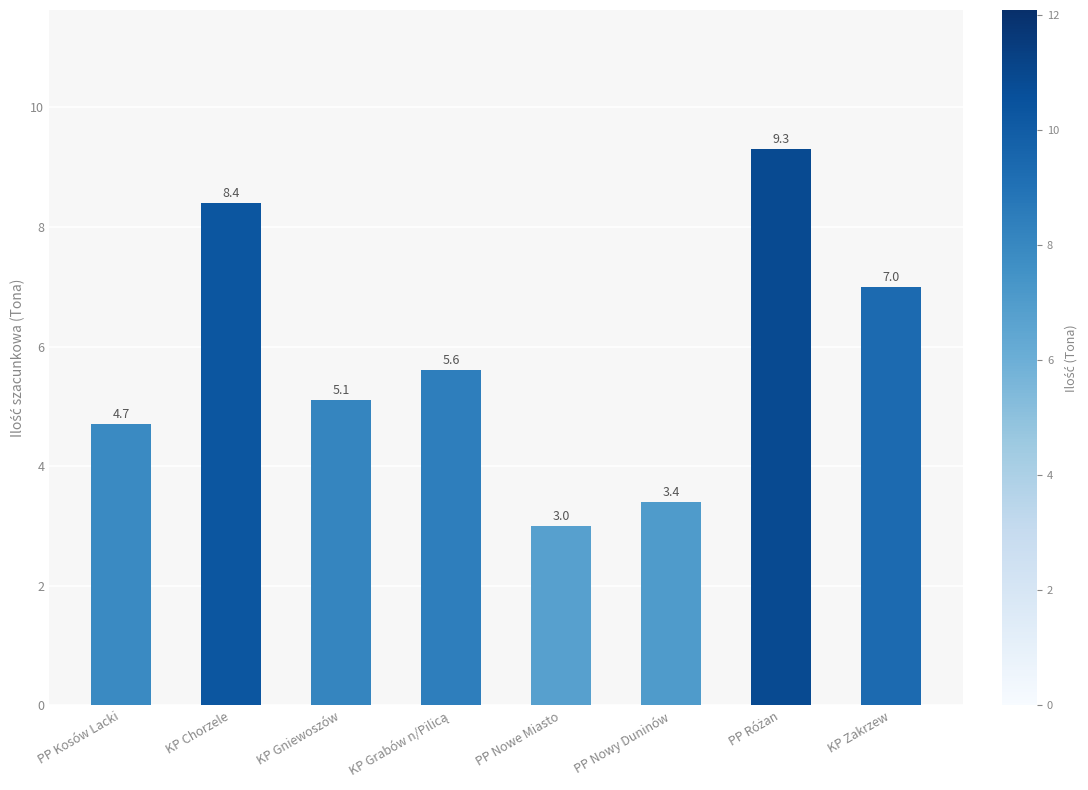

What is the greatest value displayed?

9.3